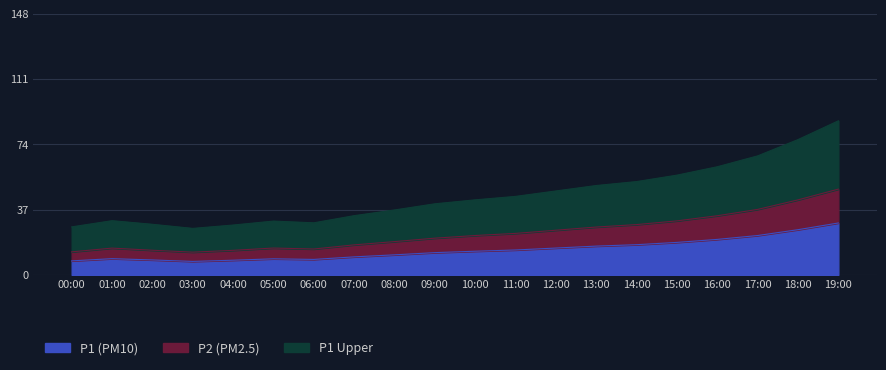

What is the difference between the highest and lowest values at 04:00?

19.9